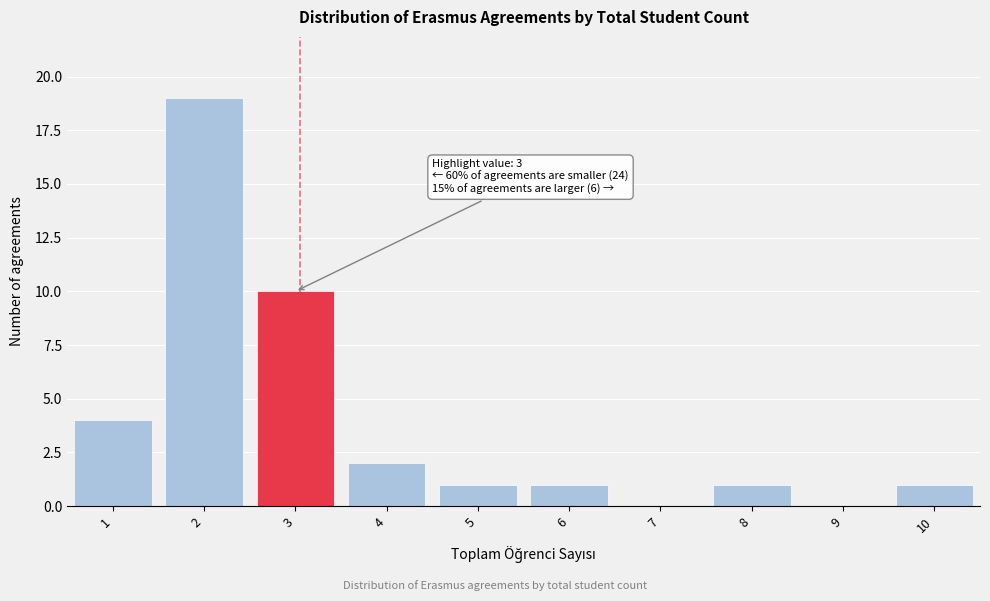

Which range on the x-axis has the tallest bar?

1.5 to 2.5